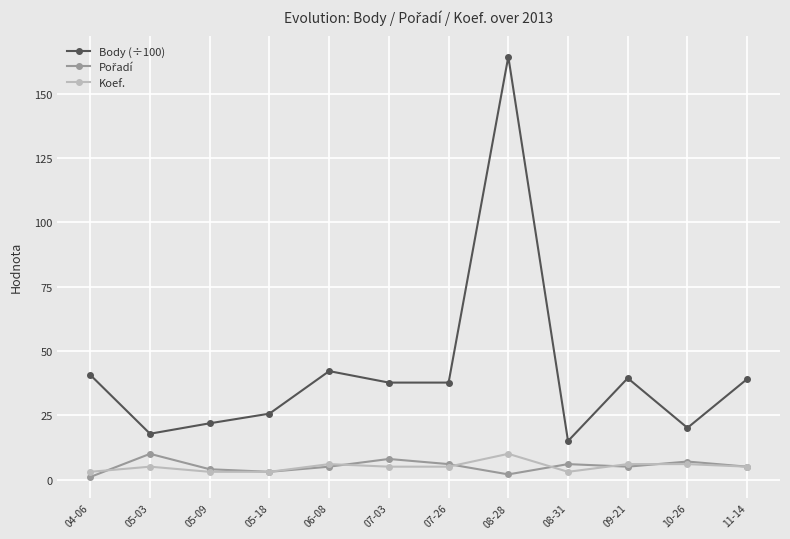

How many lines are shown in the chart?

3